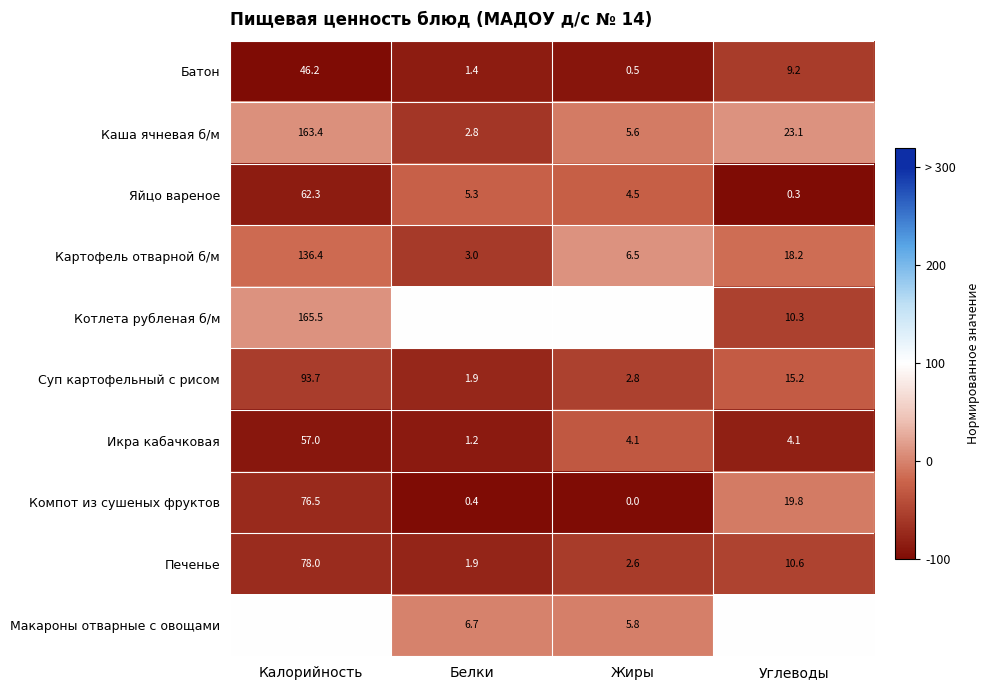

What is the difference between the maximum and minimum values in the Печенье series?

76.1